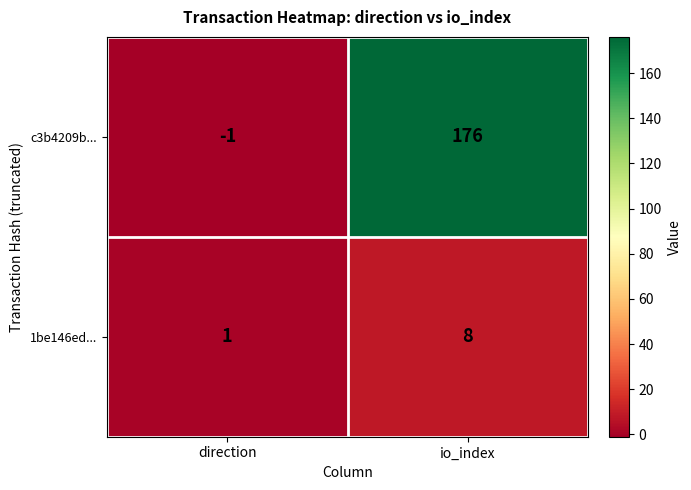

How many data points in 1be146ed... are less than 8?

1